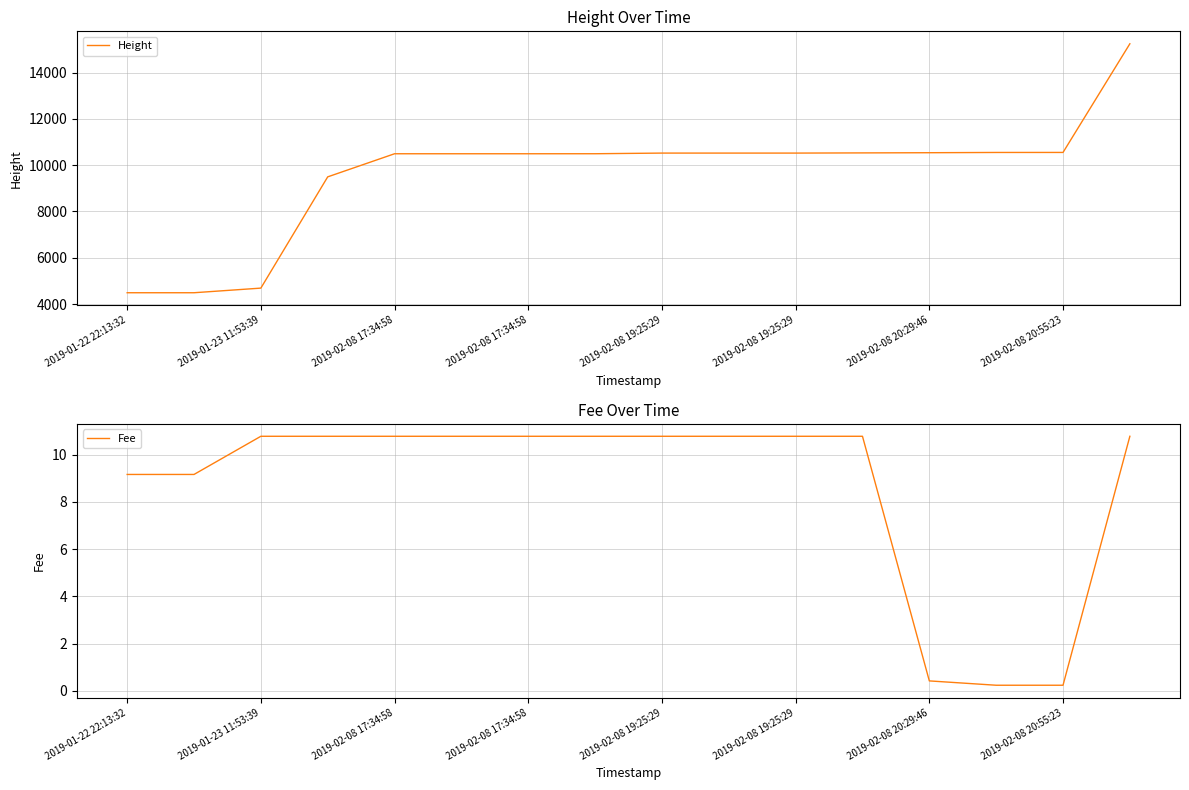

True or false: Fee and Height intersect in this chart.

False